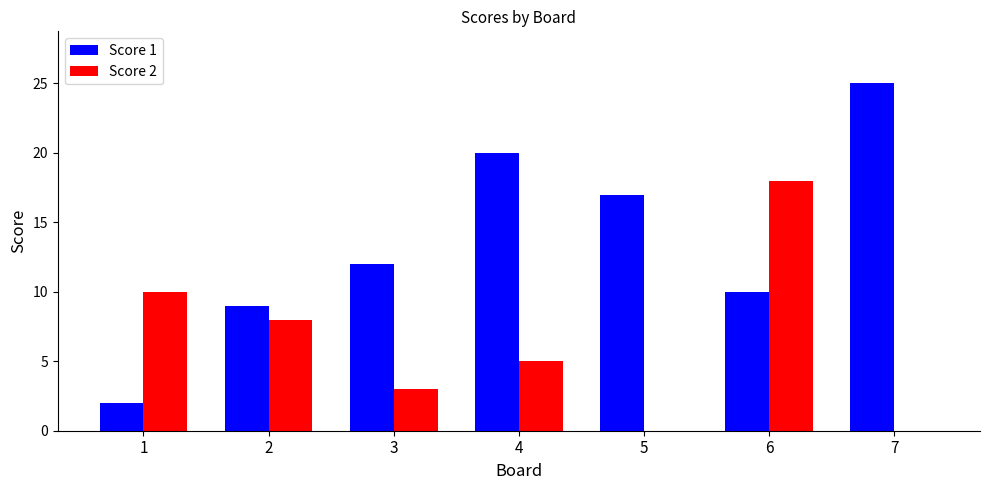

What is the difference between the Score 2 values at 2 and 6?

10